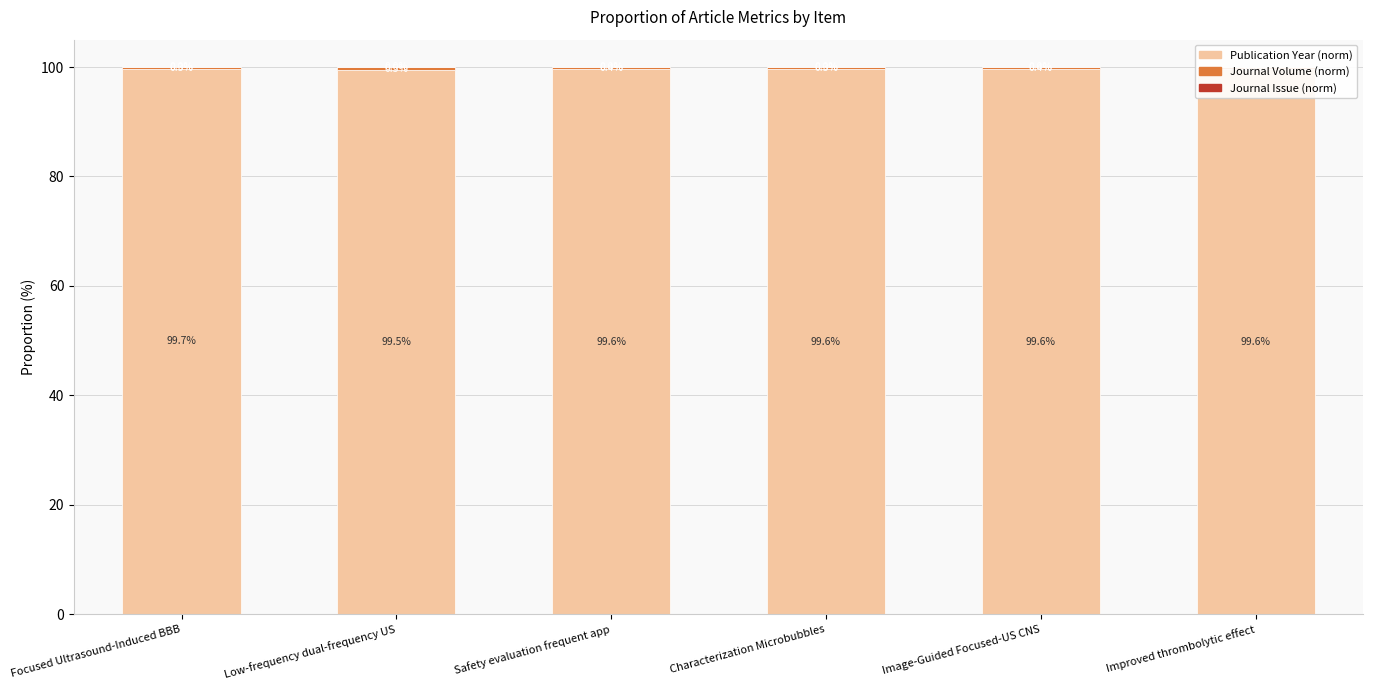

Is it true that Publication Year (norm) equals 166.6 at Safety evaluation frequent app?

False